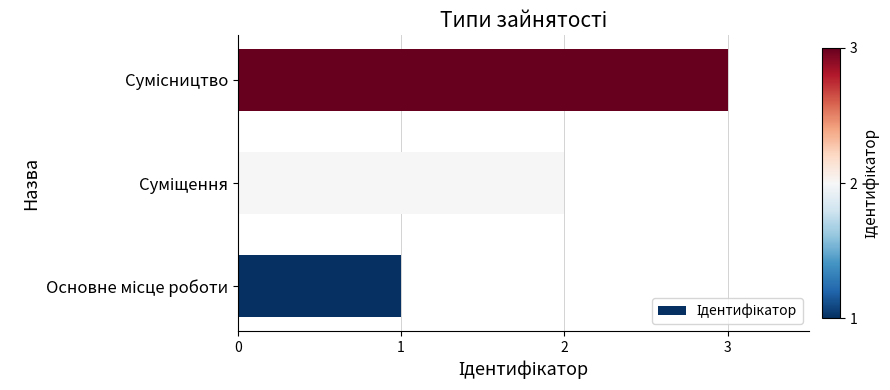

What is the difference between the maximum and minimum values?

2